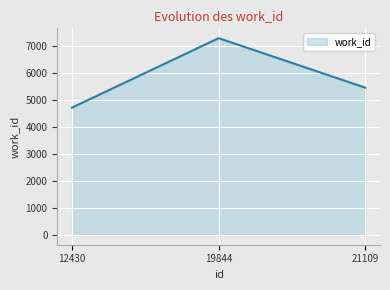

List the labels in order of value, largest first.

19844, 21109, 12430